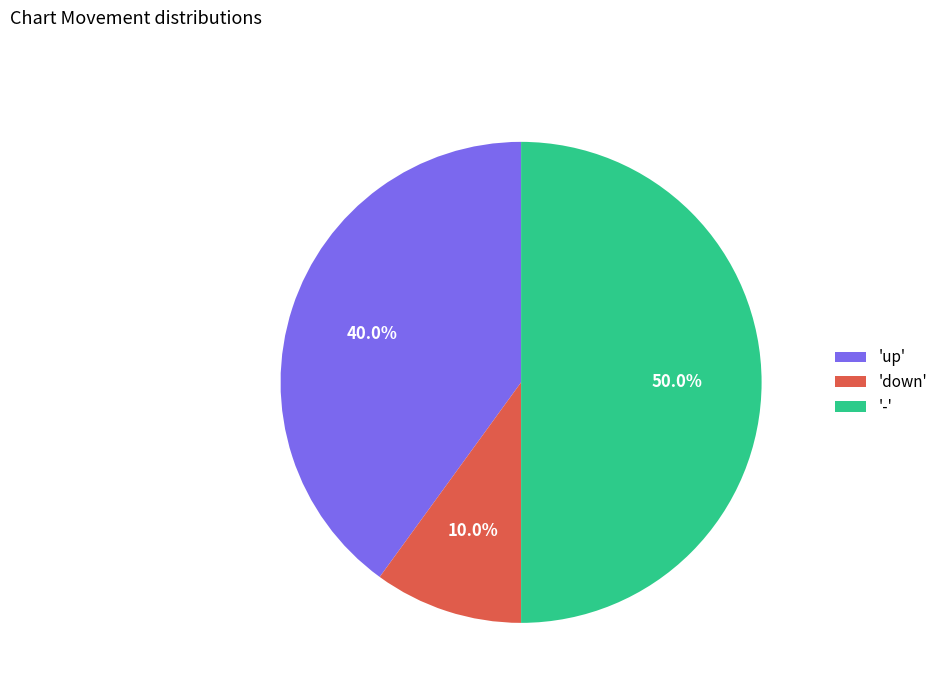

Does 'down' account for over 50% of the chart?

No